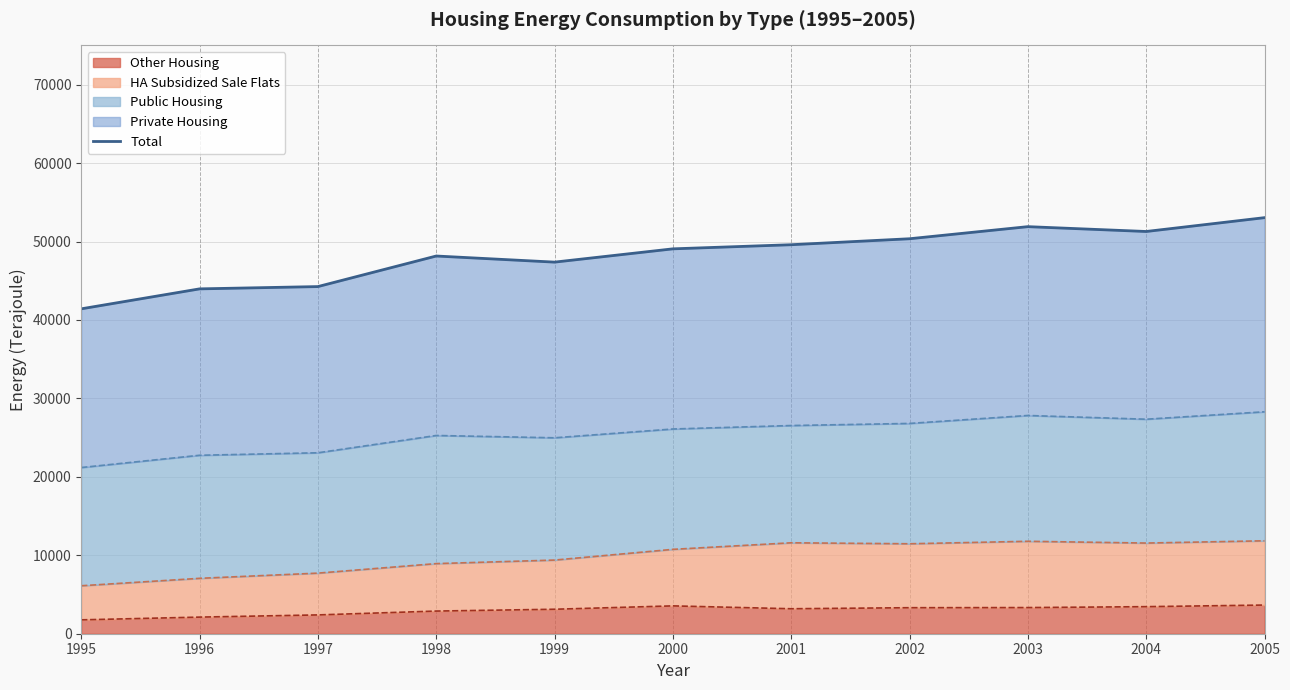

Reading left to right, extract all data points from this chart.

41419	43963	44255	48152	47373	49066	49592	50353	51895	51278	53042